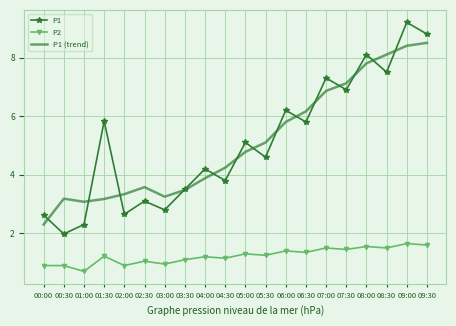

What position from the left is 08:00?

17